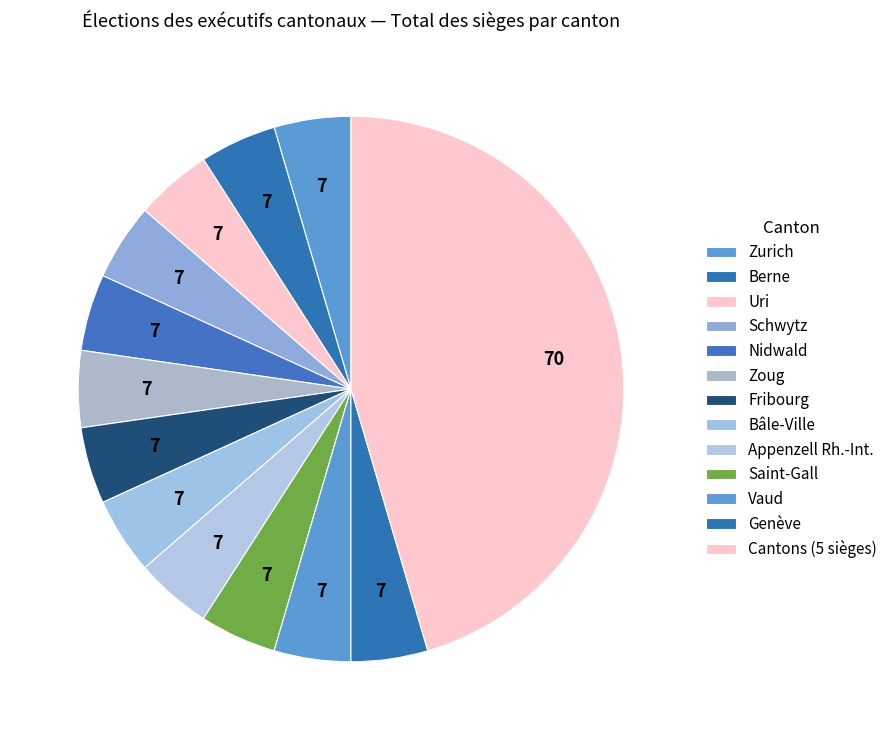

How many segments does this pie chart have?

13